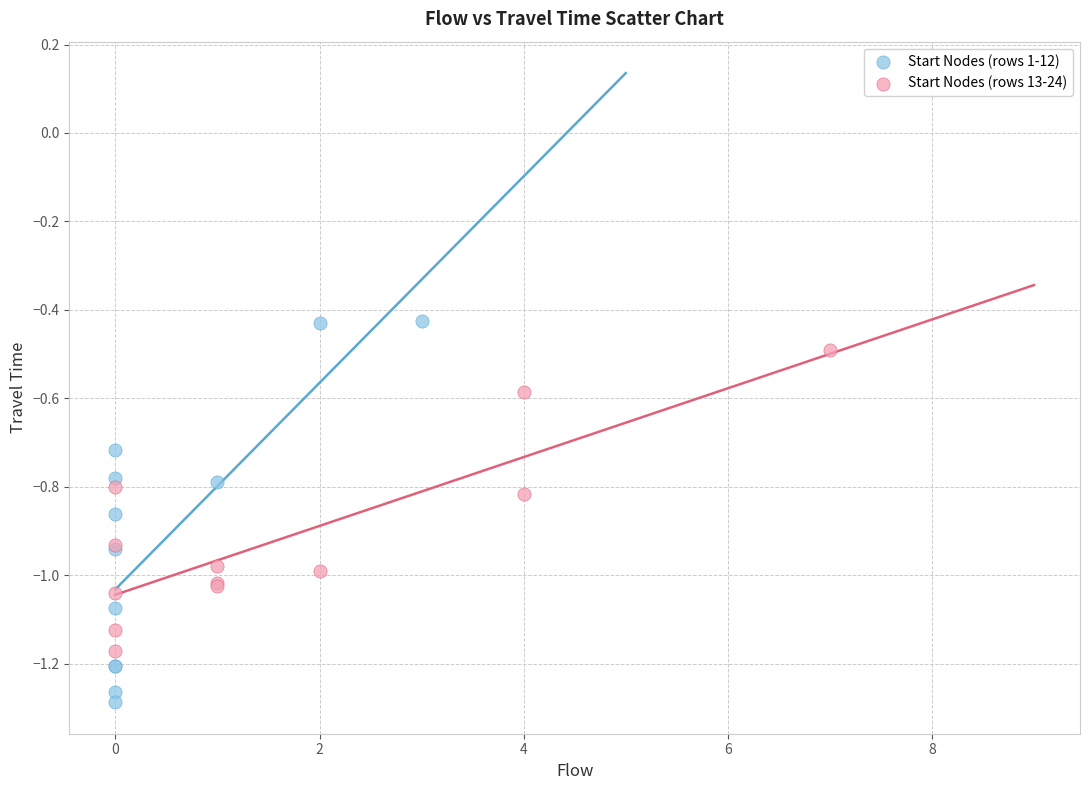

Which series has the largest Y range (max minus min)?

Start Nodes (rows 1-12)